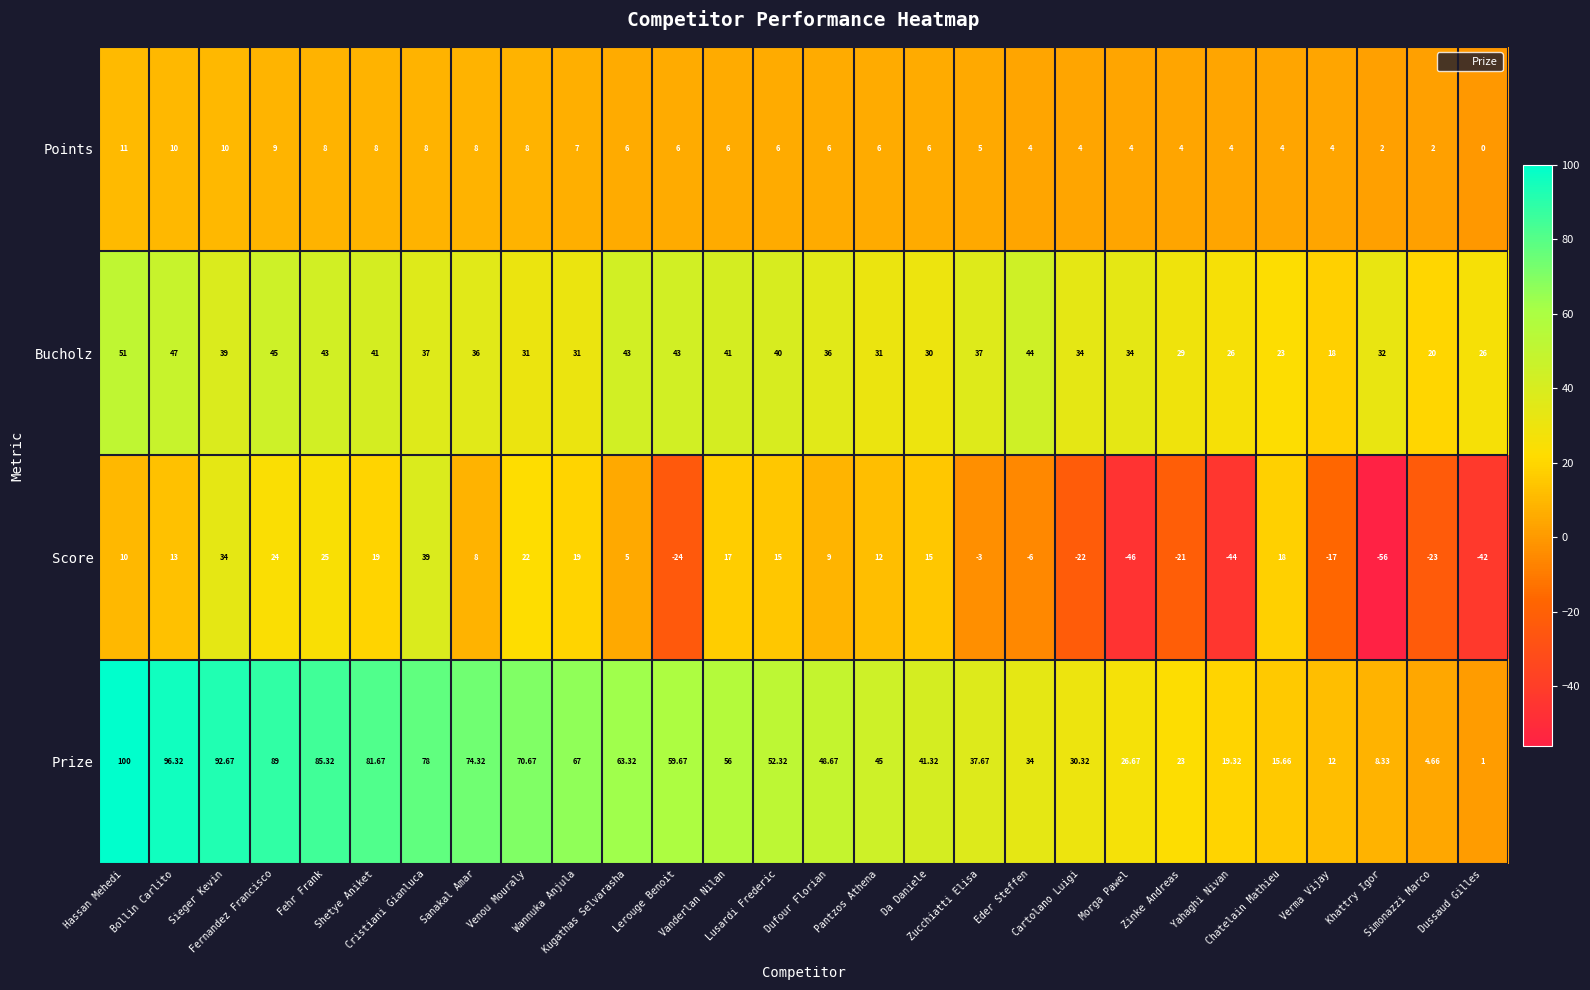

Which series has the largest range (max minus min)?

Prize